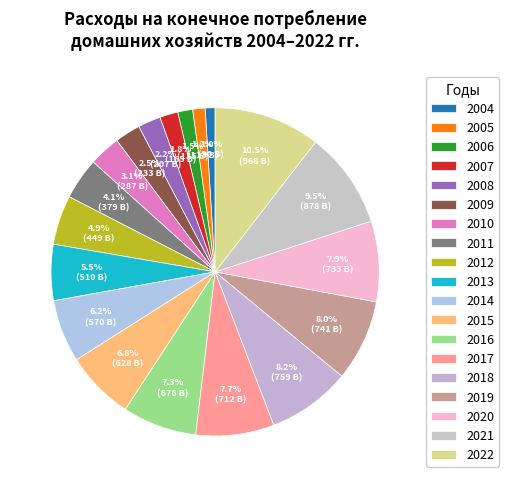

How many segments does this pie chart have?

19